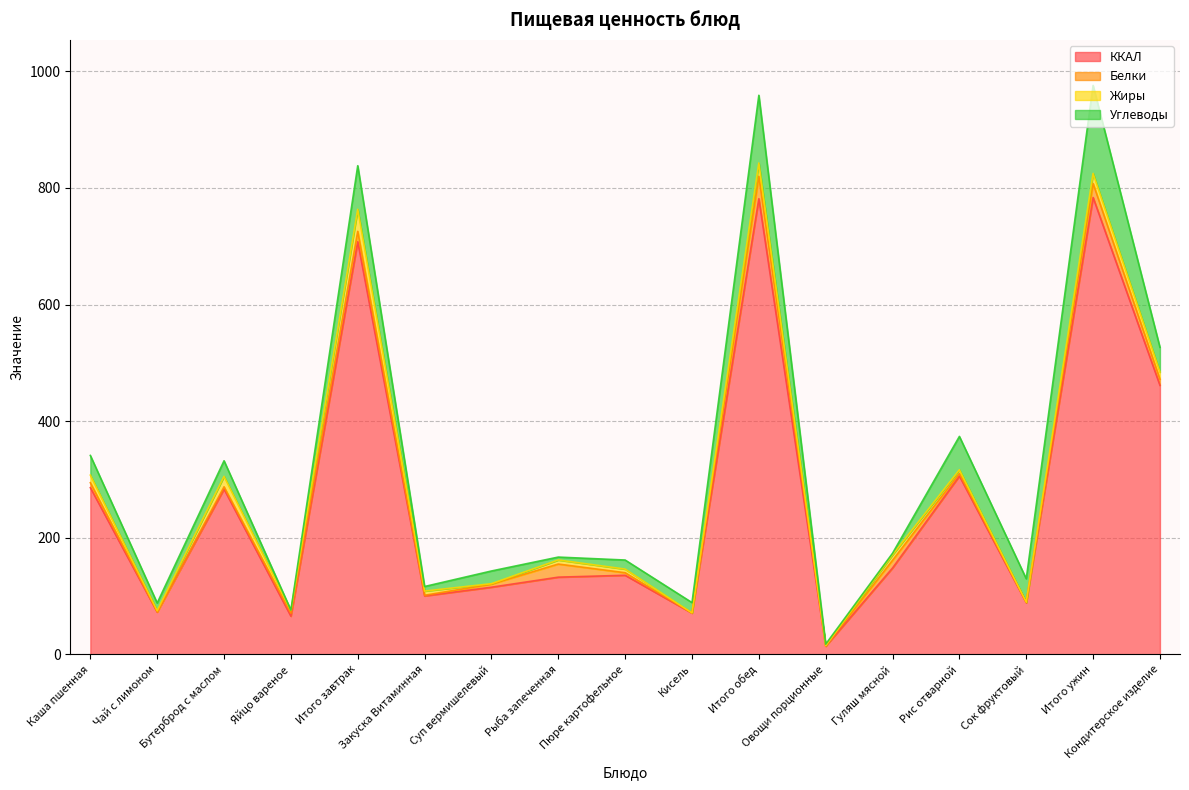

The value of Углеводы at Рыба запеченная is 5.0. True or false?

True